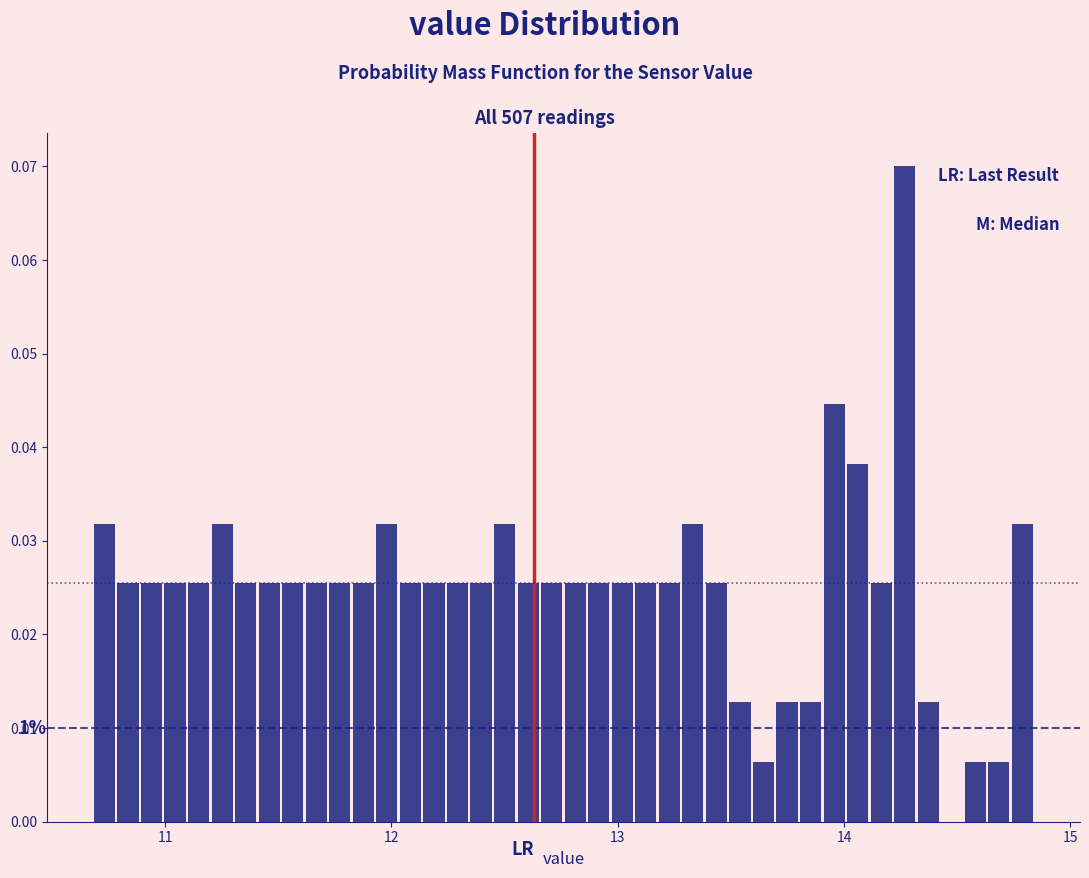

Read against the x-axis, roughly where is the centre of the tallest bar?

14.3